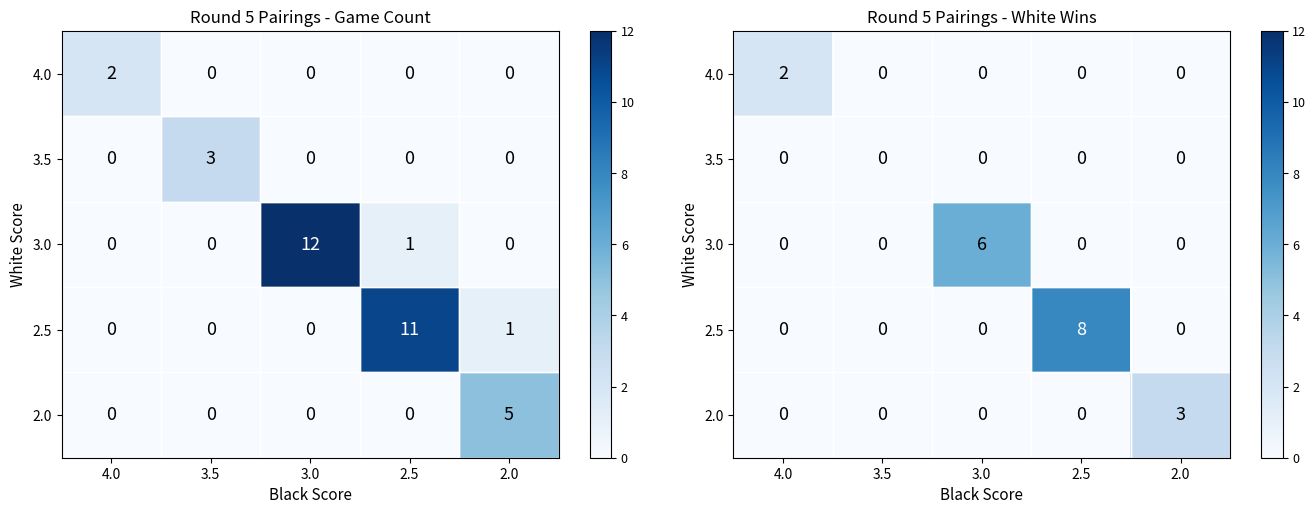

What is the total value across all series at 4.0?

2